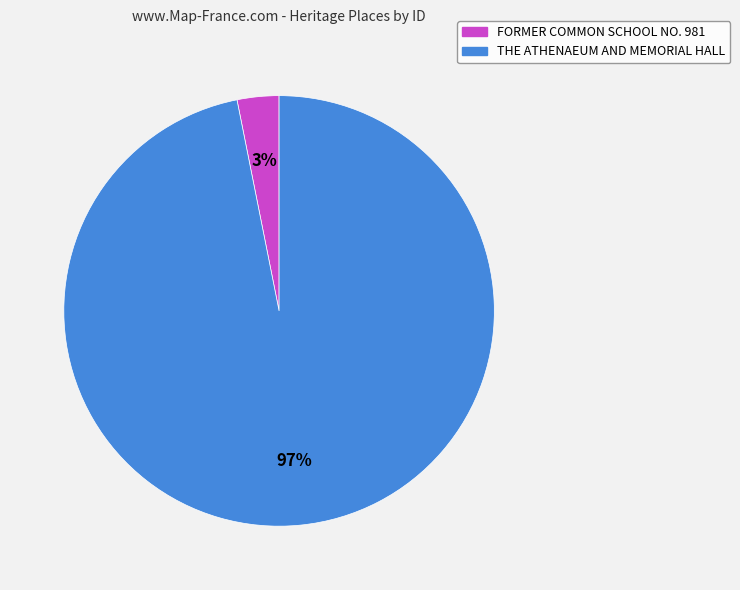

What is the largest slice in the pie chart?

THE ATHENAEUM AND MEMORIAL HALL